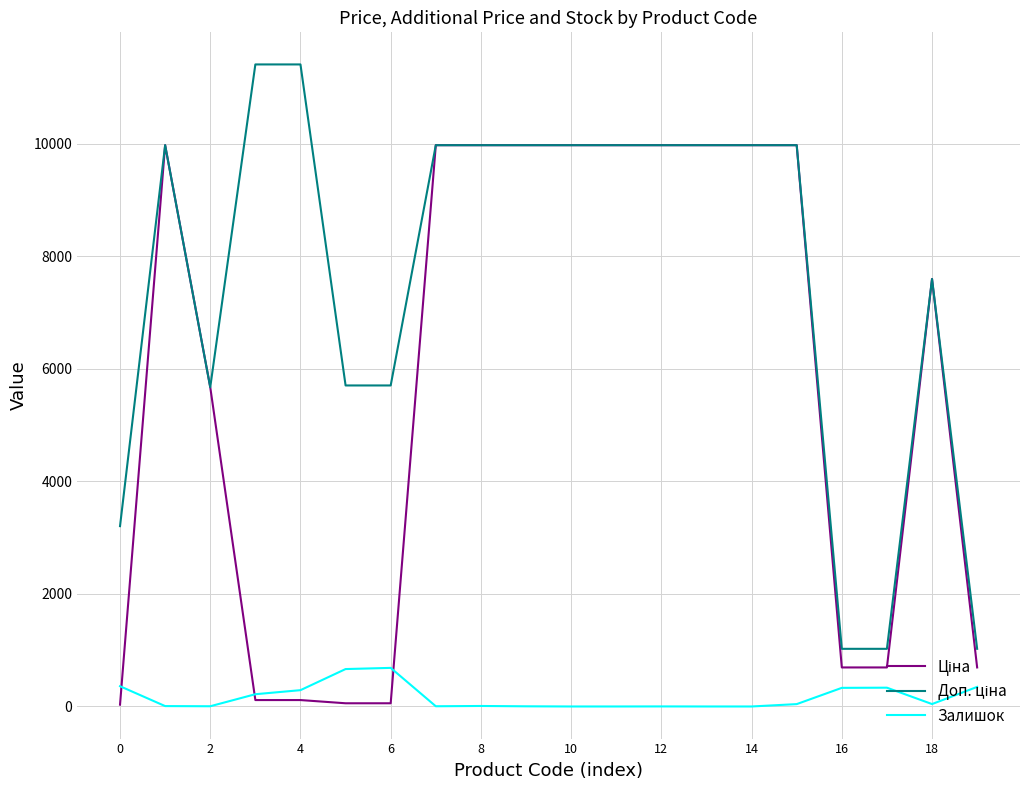

What is the greatest value displayed?

11410.0